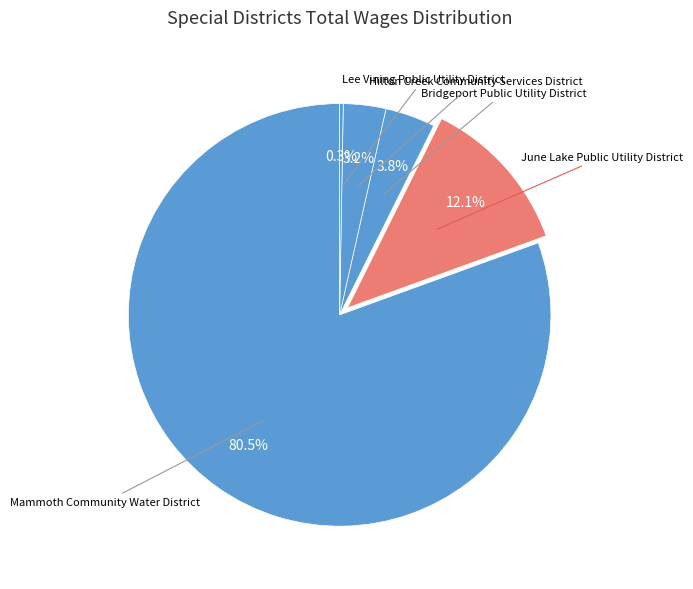

Count the number of slices in the pie.

5